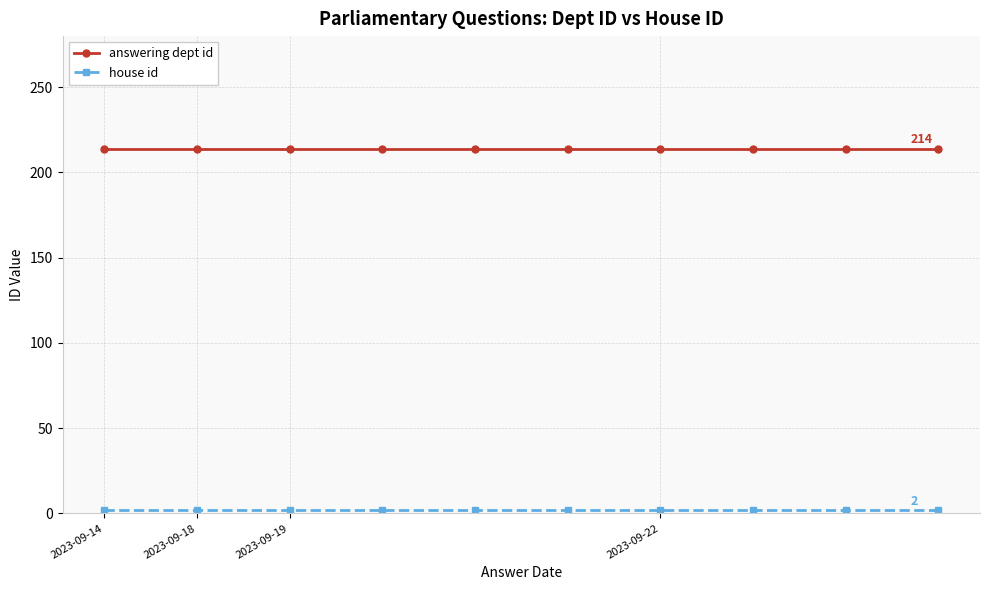

What is the greatest value displayed?

214